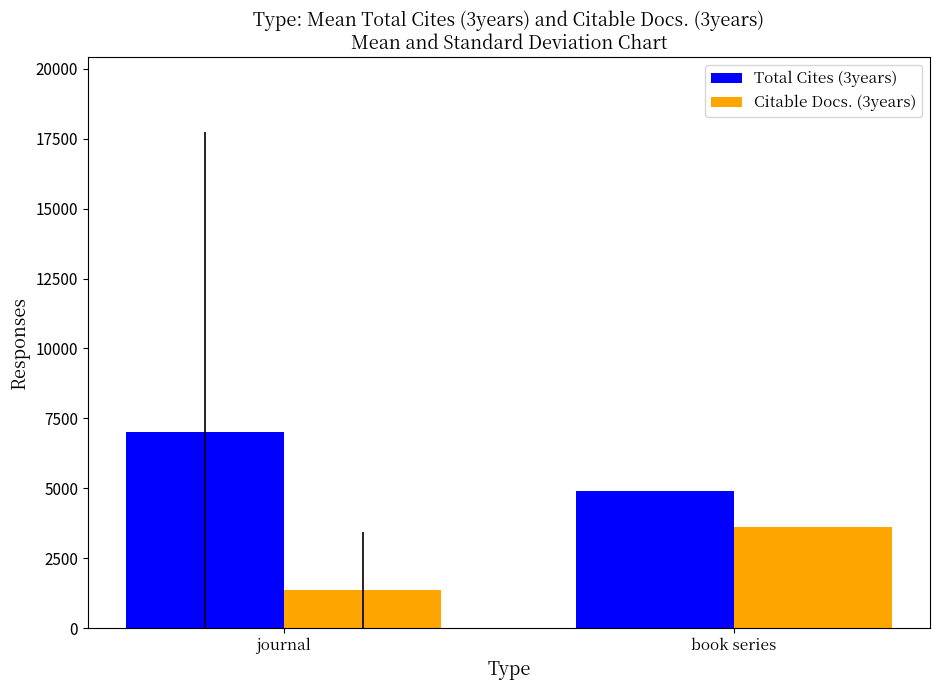

Reading left to right, what are all the values shown in this chart?

Total Cites (3years): journal=7022.0	book series=4910.0
Citable Docs. (3years): journal=1364.9	book series=3620.0